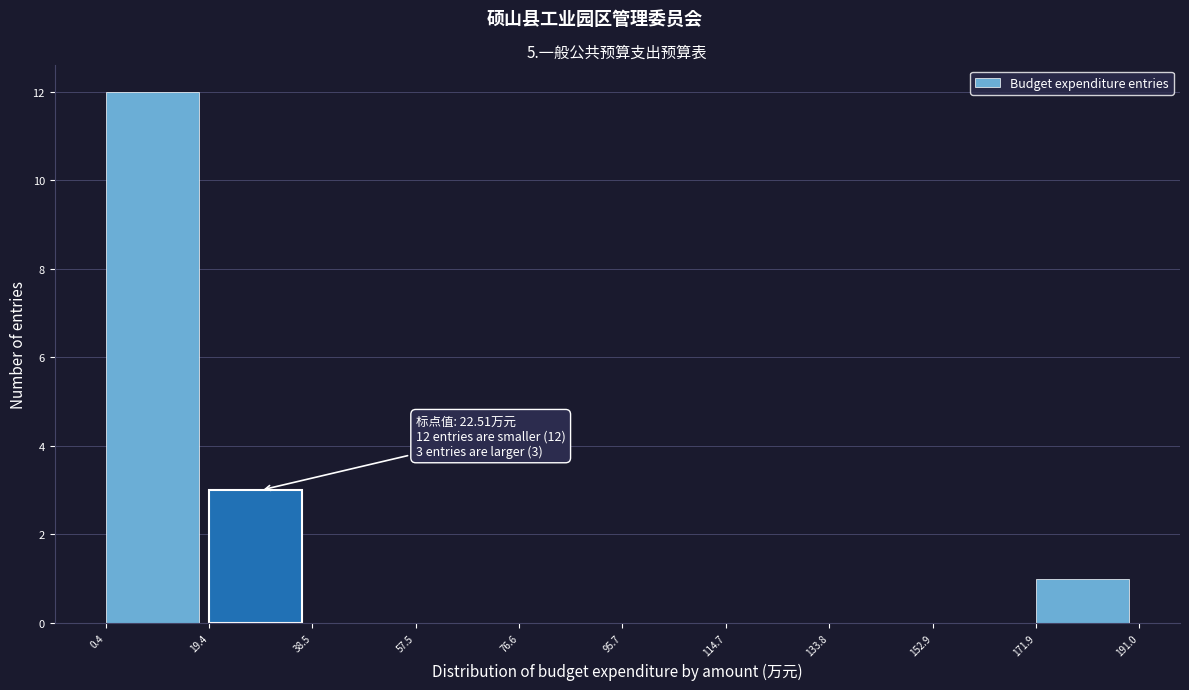

Over which range of the x-axis is the bar tallest?

0.4 to 19.4